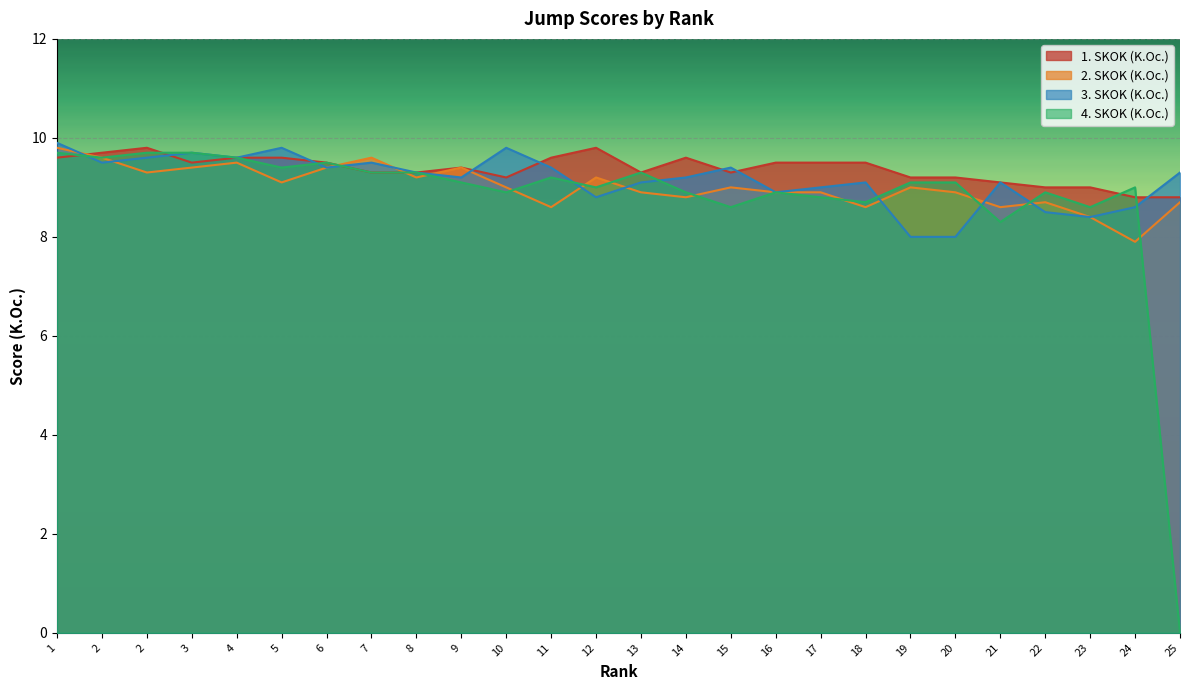

Reading left to right, transcribe all the data shown in this chart.

1. SKOK (K.Oc.): 9.6	9.7	9.8	9.5	9.6	9.6	9.5	9.3	9.3	9.4	9.2	9.6	9.8	9.3	9.6	9.3	9.5	9.5	9.5	9.2	9.2	9.1	9.0	9.0	8.8	8.8
2. SKOK (K.Oc.): 9.8	9.6	9.3	9.4	9.5	9.1	9.4	9.6	9.2	9.4	9.0	8.6	9.2	8.9	8.8	9.0	8.9	8.9	8.6	9.0	8.9	8.6	8.7	8.4	7.9	8.7
3. SKOK (K.Oc.): 9.9	9.5	9.6	9.7	9.6	9.8	9.4	9.5	9.3	9.2	9.8	9.4	8.8	9.1	9.2	9.4	8.9	9.0	9.1	8.0	8.0	9.1	8.5	8.4	8.6	9.3
4. SKOK (K.Oc.): 9.7	9.6	9.7	9.7	9.6	9.4	9.5	9.3	9.3	9.1	8.9	9.2	9.0	9.3	8.9	8.6	8.9	8.8	8.7	9.1	9.1	8.3	8.9	8.6	9.0	0.0